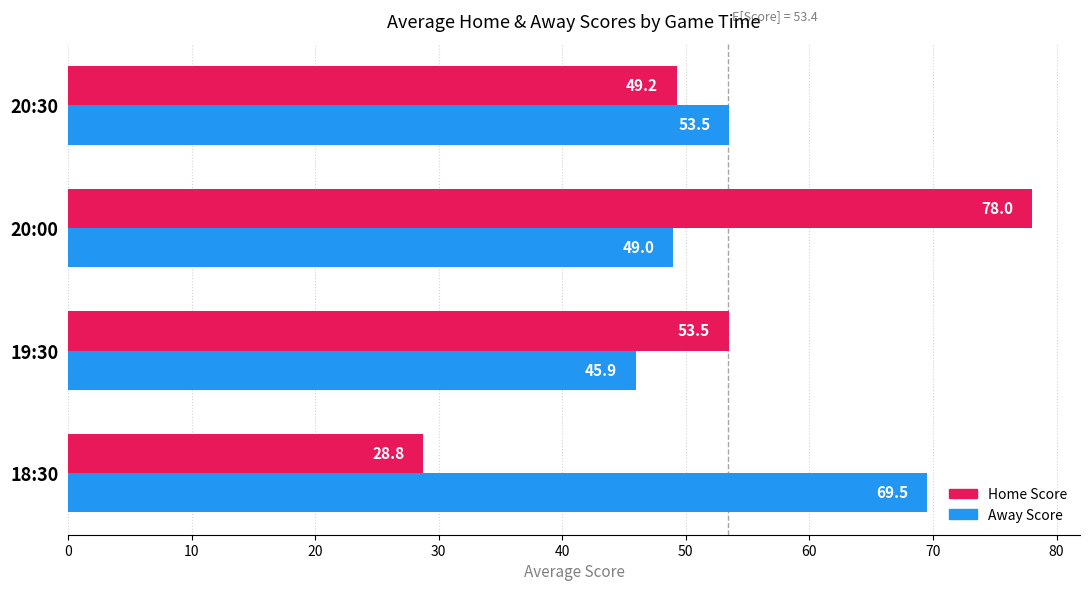

The Away Score series shows 49.0 at 20:00. True or false?

True